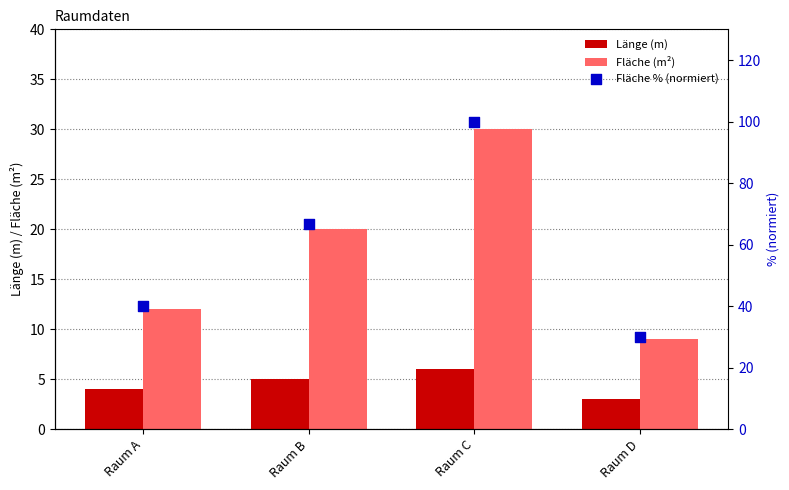

Which series contains the lowest Y value?

Länge (m)